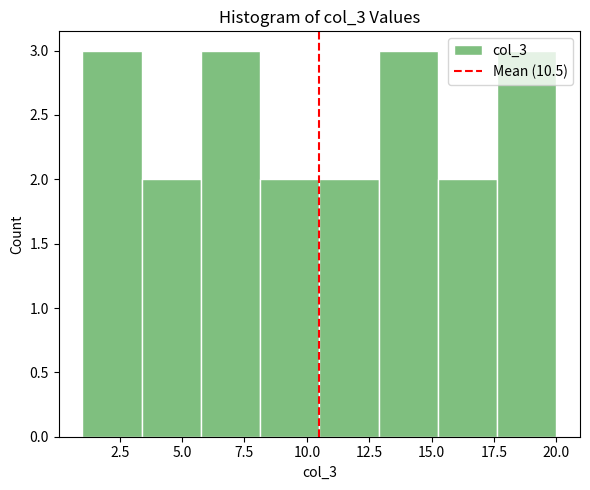

Reading left to right, list every bar in this chart as the range it spans on the x-axis followed by its height. Neither the bar edges nor the heights are printed on the chart, so give them approximately, as read against the axes.

1.0 to 3.5: 3
3.5 to 6.0: 2
6.0 to 8.0: 3
8.0 to 10.5: 2
10.5 to 13.0: 2
13.0 to 15.5: 3
15.5 to 17.5: 2
17.5 to 20.0: 3